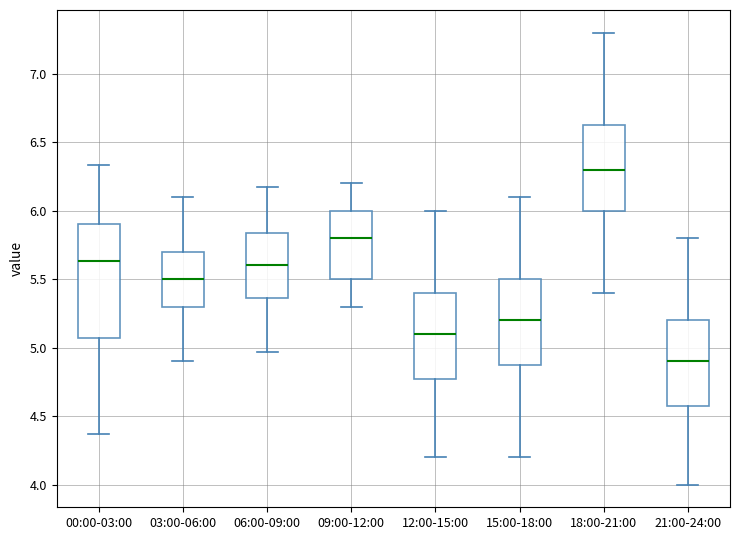

Reading left to right, transcribe this box plot: for each box, give where its median line is, the range the box spans, and where its two whiskers end, as read against the y-axis. The values are not printed on the chart, so give them approximately, as read against the axis.

00:00-03:00: median 5.65, box 5.05 to 5.90, whiskers 4.35 to 6.35
03:00-06:00: median 5.50, box 5.30 to 5.70, whiskers 4.90 to 6.10
06:00-09:00: median 5.60, box 5.35 to 5.85, whiskers 4.95 to 6.15
09:00-12:00: median 5.80, box 5.50 to 6.00, whiskers 5.30 to 6.20
12:00-15:00: median 5.10, box 4.80 to 5.40, whiskers 4.20 to 6.00
15:00-18:00: median 5.20, box 4.90 to 5.50, whiskers 4.20 to 6.10
18:00-21:00: median 6.30, box 6.00 to 6.65, whiskers 5.40 to 7.30
21:00-24:00: median 4.90, box 4.60 to 5.20, whiskers 4.00 to 5.80